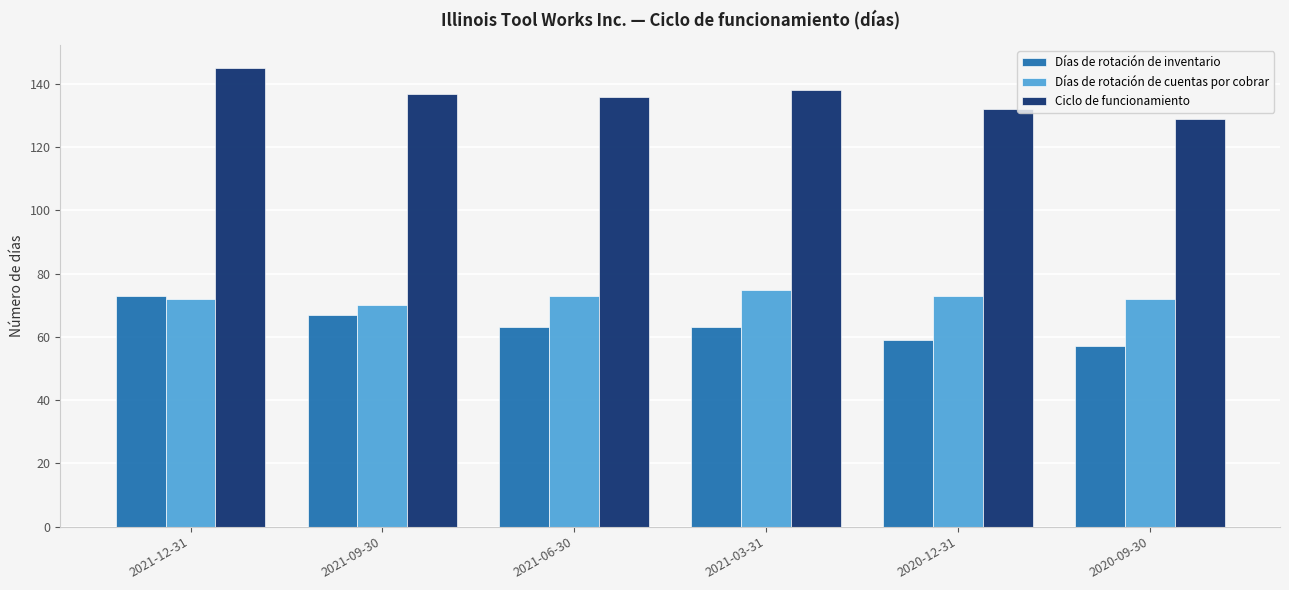

What is the difference between the highest and lowest values at 2021-06-30?

73